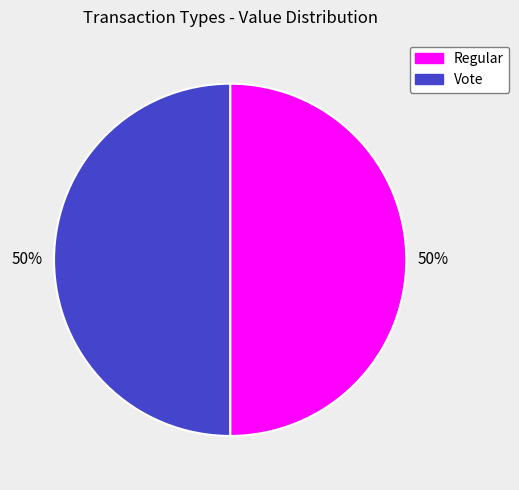

Is it true that Vote is 37% of the pie?

False